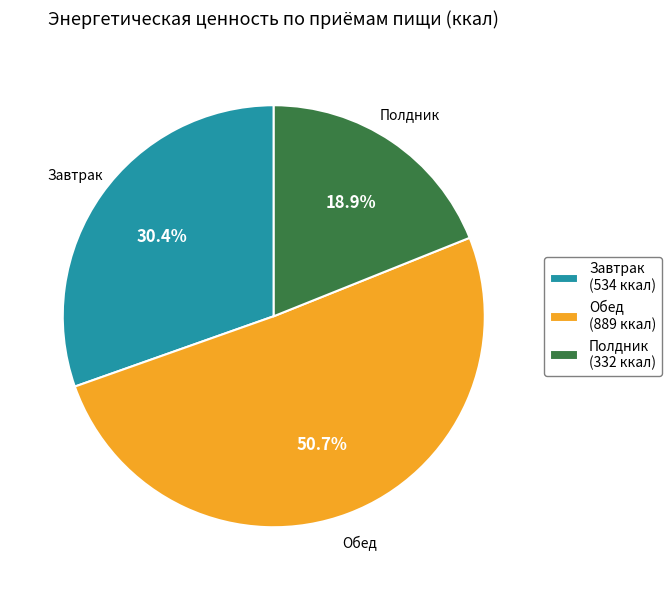

Is it true that Полдник is 10% of the pie?

False